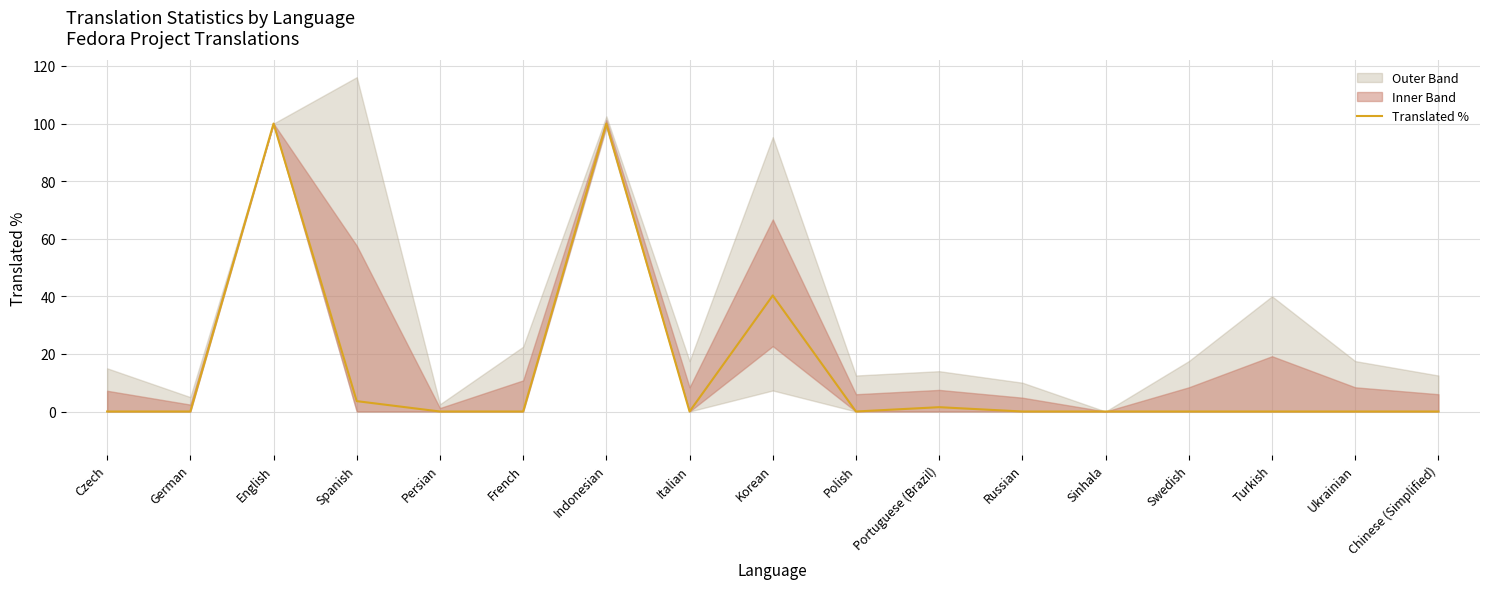

What is the greatest value displayed?

100.0